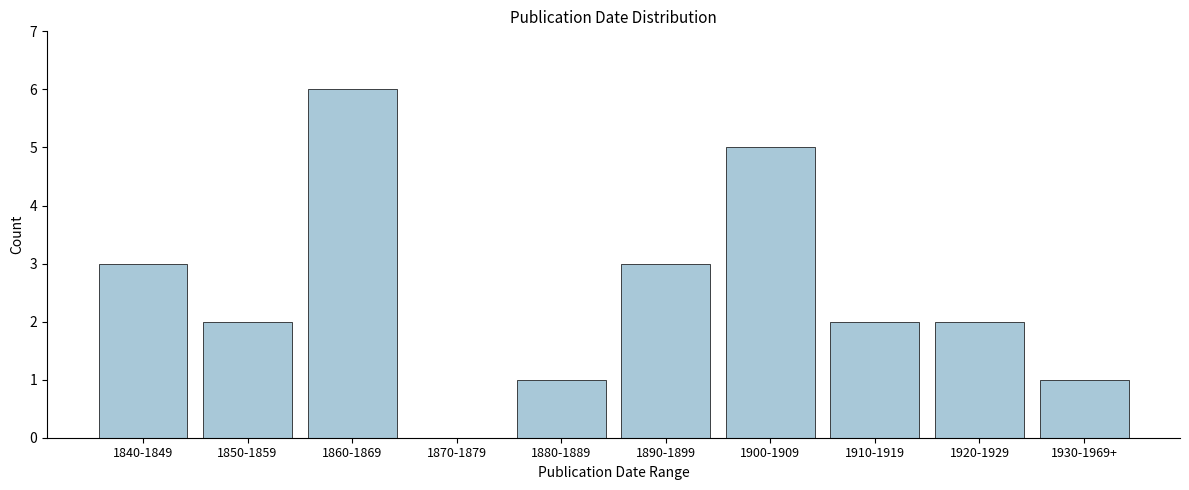

Reading left to right, what are all the values shown in this chart?

1840-1849=3	1850-1859=2	1860-1869=6	1870-1879=0	1880-1889=1	1890-1899=3	1900-1909=5	1910-1919=2	1920-1929=2	1930-1969+=1